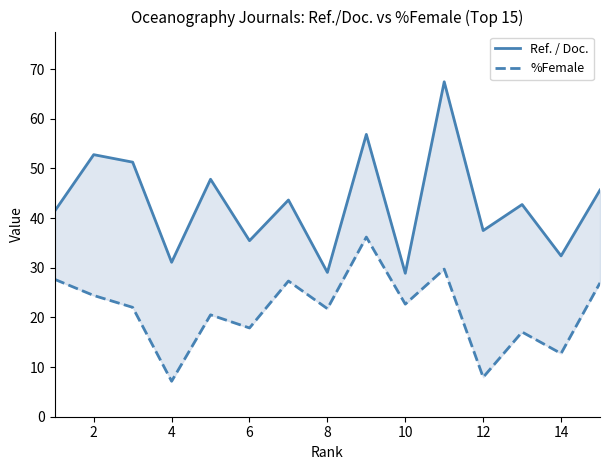

Does the chart have visible grid lines?

No